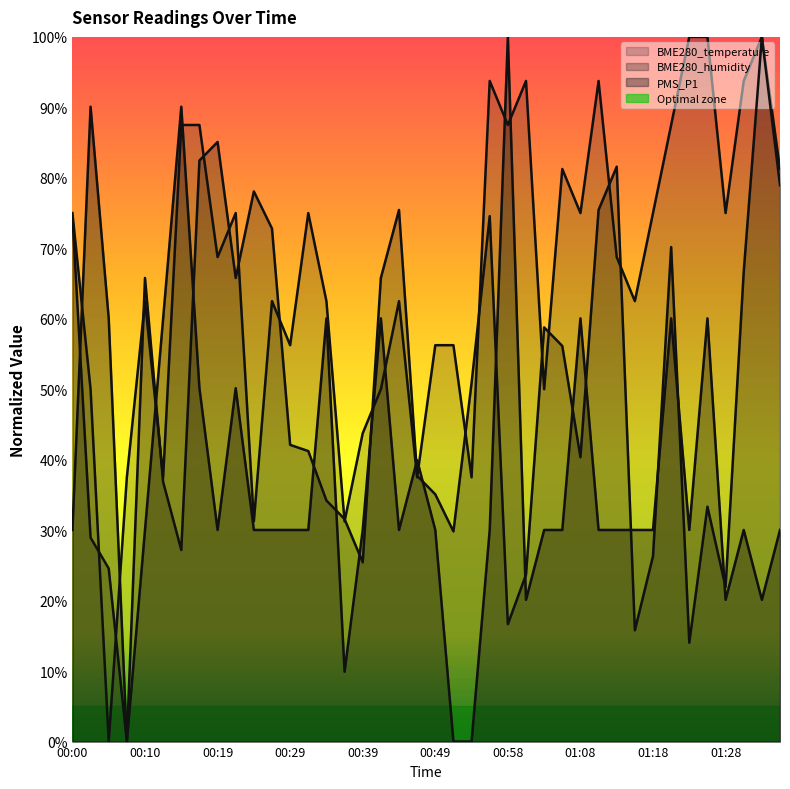

What is the label of the 26th point from the right?

00:34